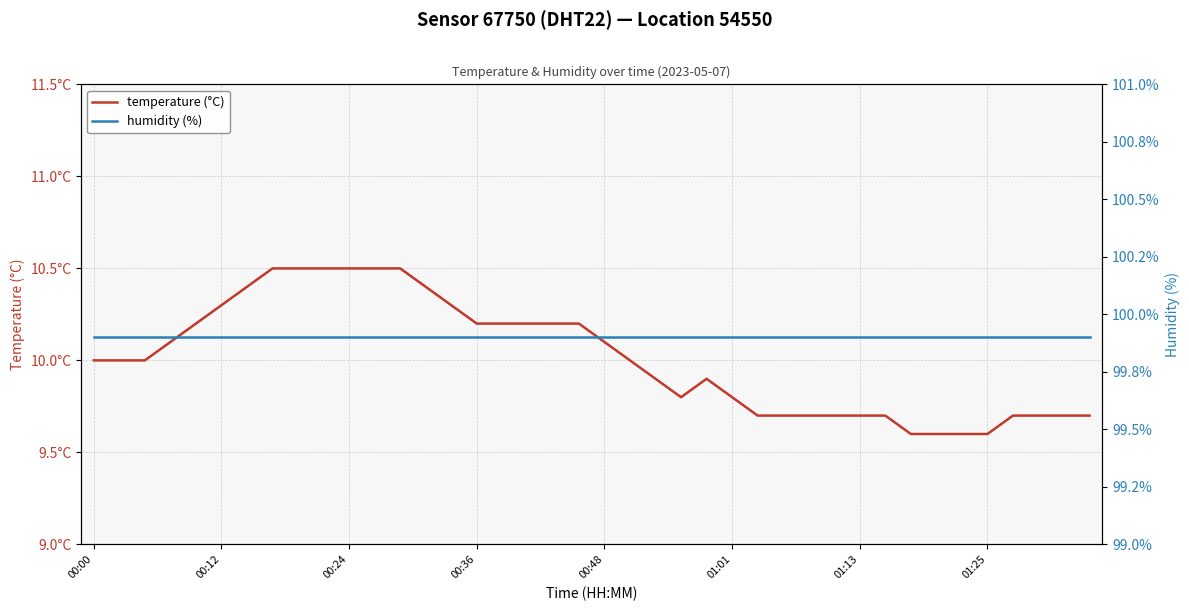

True or false: humidity (%) has a value of 99.9 at 37.

True